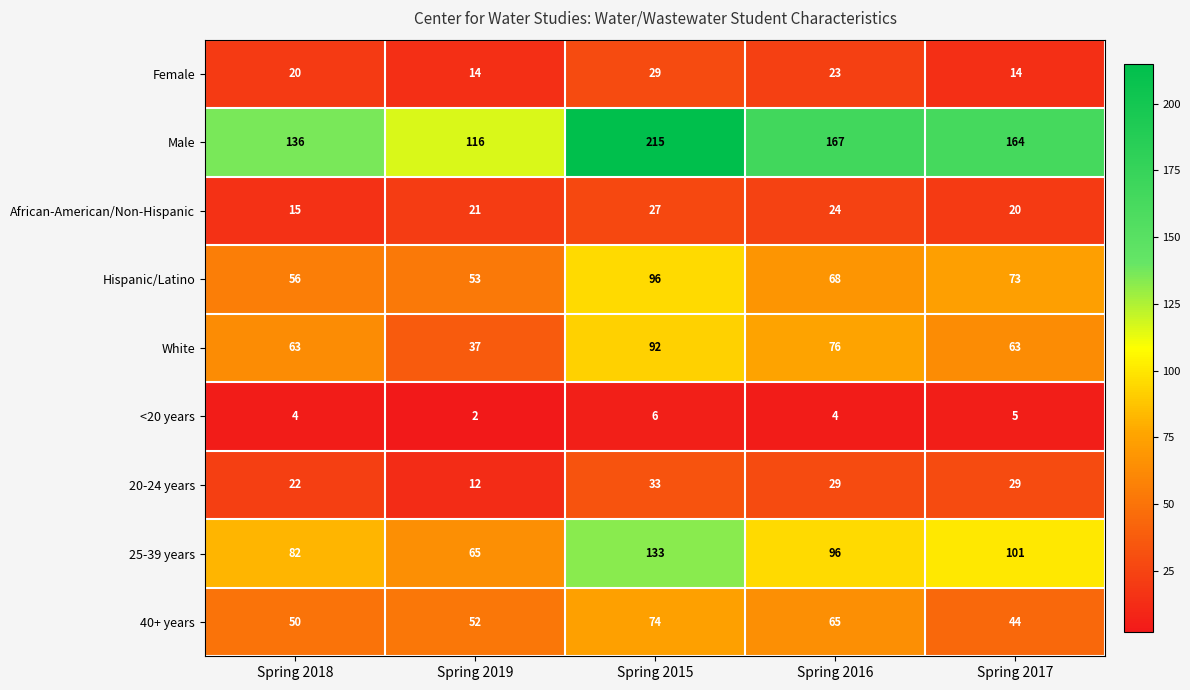

What is the average value of the <20 years series?

4